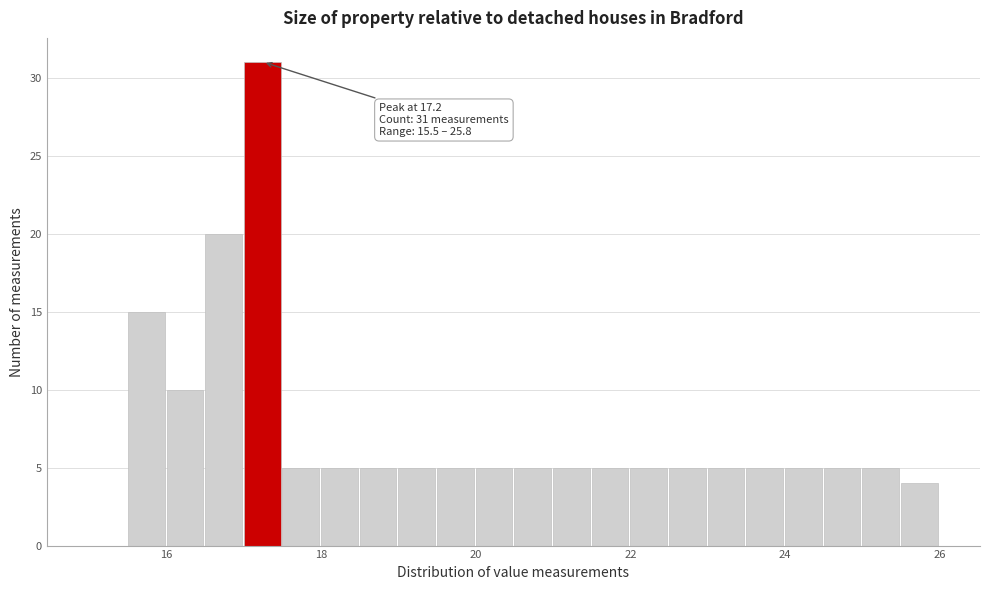

Read against the x-axis, roughly where is the centre of the tallest bar?

17.2